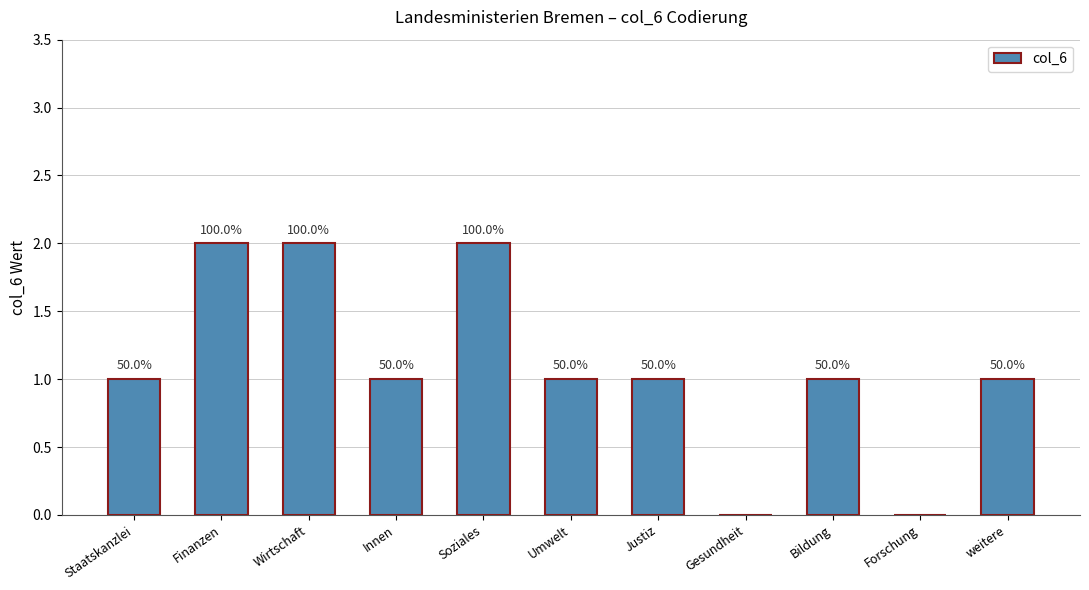

The chart shows a value of 1 at Wirtschaft. True or false?

False